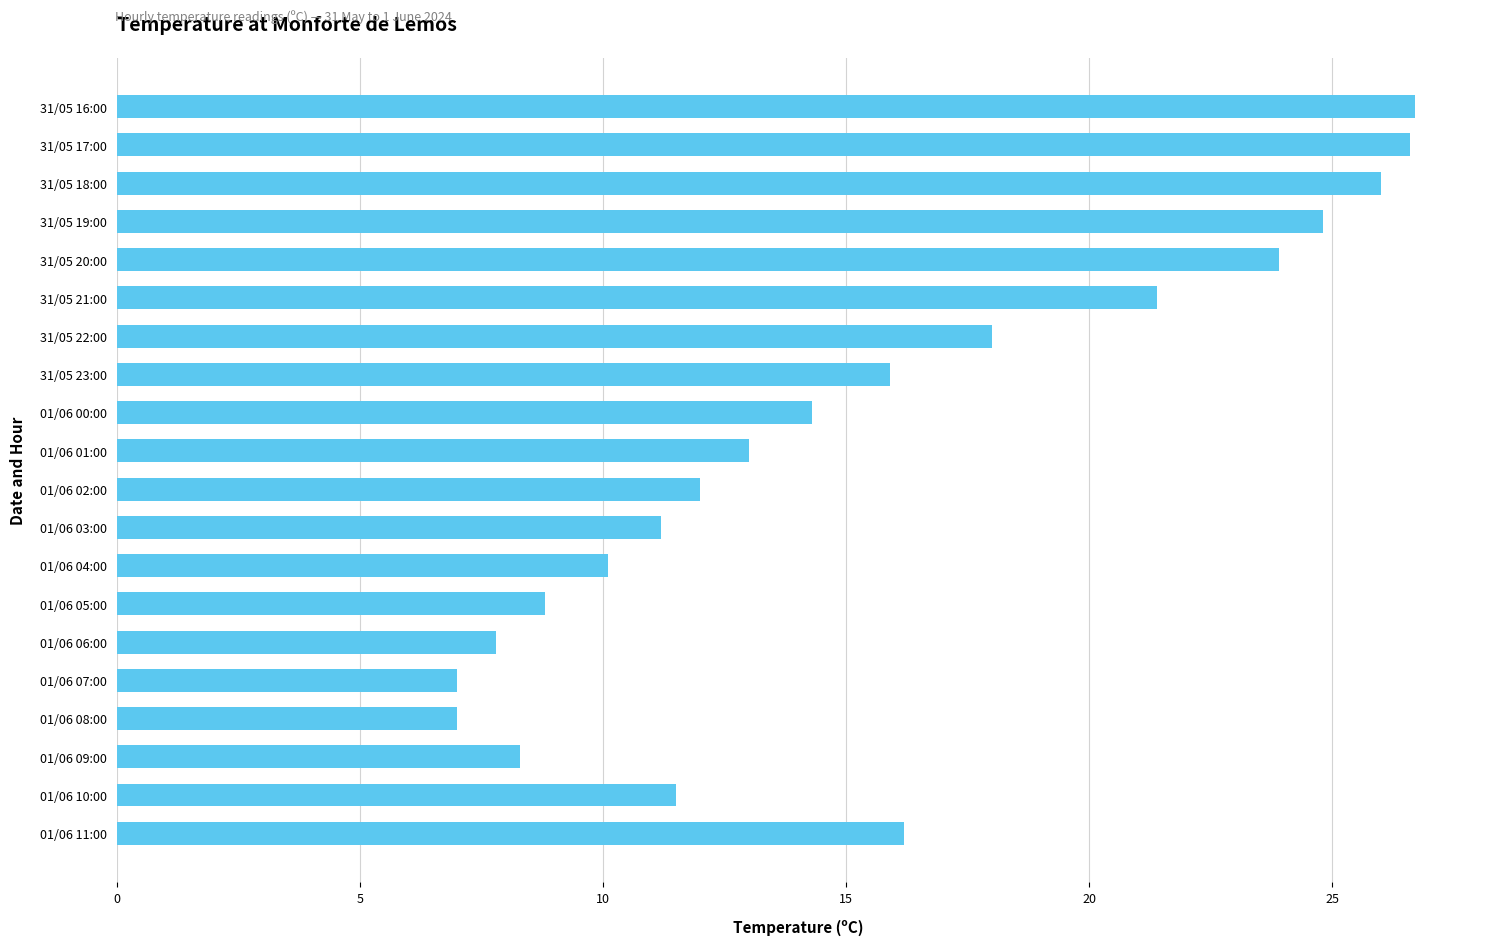

Does the chart contain any negative values?

No